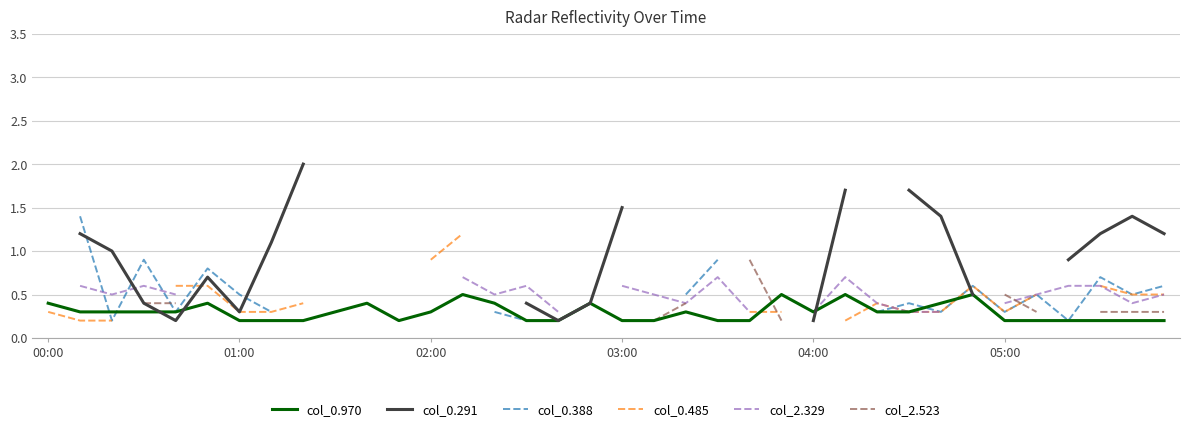

What is the maximum value shown in the chart?

2.0